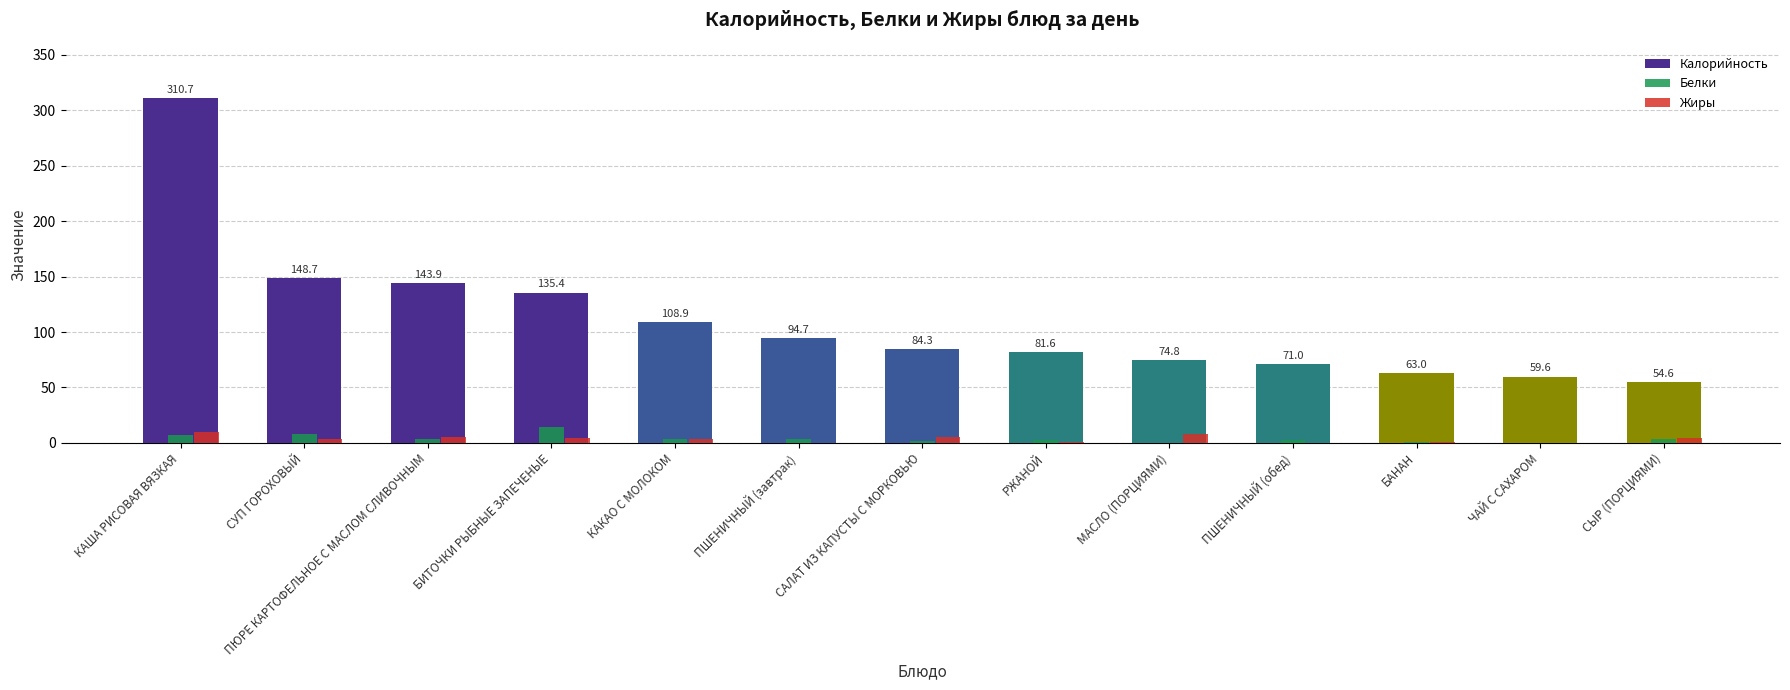

What is the spread (max minus min) of values at СЫР (ПОРЦИЯМИ)?

51.1